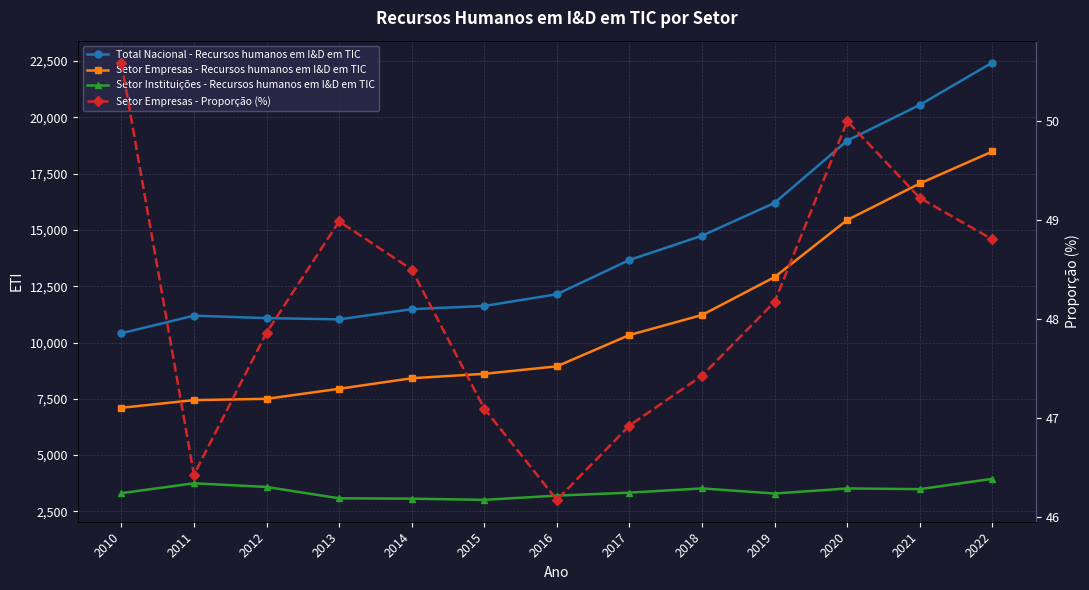

Rank the series by their average value, from lowest to highest.

Setor Empresas - Proporção (%), Setor Instituições - Recursos humanos em I&D em TIC, Setor Empresas - Recursos humanos em I&D em TIC, Total Nacional - Recursos humanos em I&D em TIC